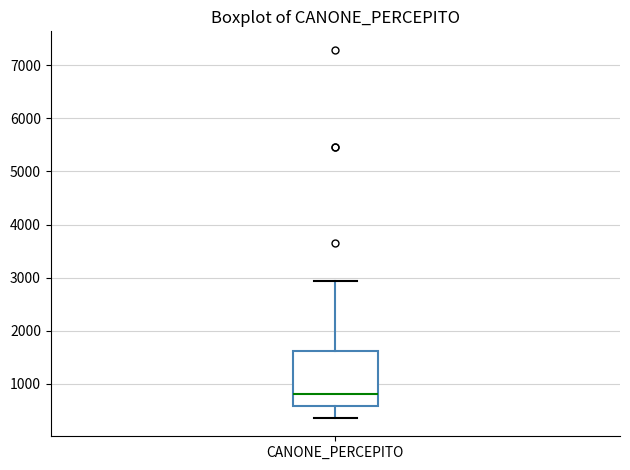

Where does the upper whisker of the box for CANONE_PERCEPITO end on the y-axis? The values are not printed on the chart, so give them approximately, as read against the axis.

2900